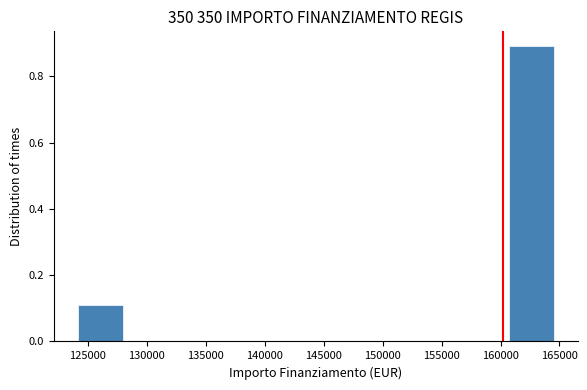

What is the height of the bar covering 124000 to 128000 on the x-axis? Neither the bar edges nor the heights are printed on the chart, so give them approximately, as read against the axes.

0.1